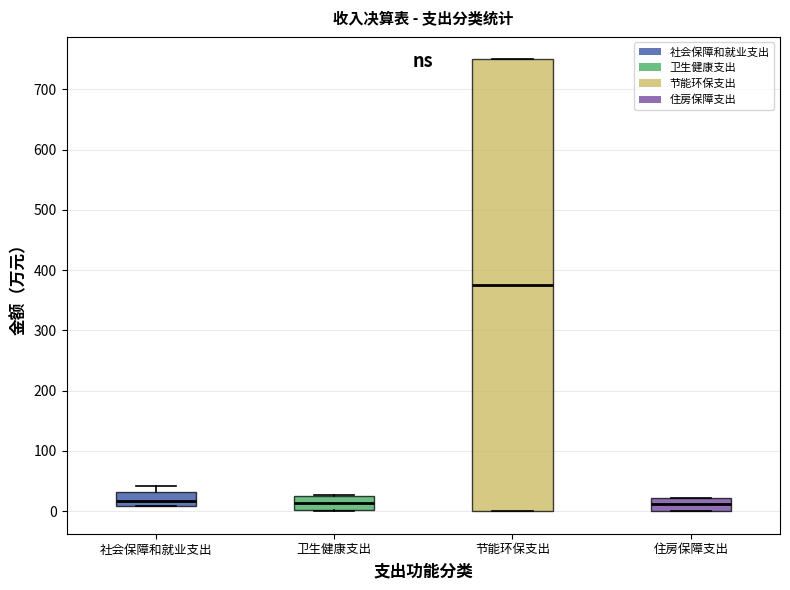

Reading left to right, read every box against the y-axis: the position of its median line, the range the box covers, and the ends of its whiskers. The values are not printed on the chart, so give them approximately, as read against the axis.

社会保障和就业支出: median 20, box 10 to 30, whiskers 10 to 40
卫生健康支出: median 10, box 0 to 20, whiskers 0 to 30
节能环保支出: median 370, box 0 to 750, whiskers 0 to 750
住房保障支出: median 10, box 0 to 20, whiskers 0 to 20